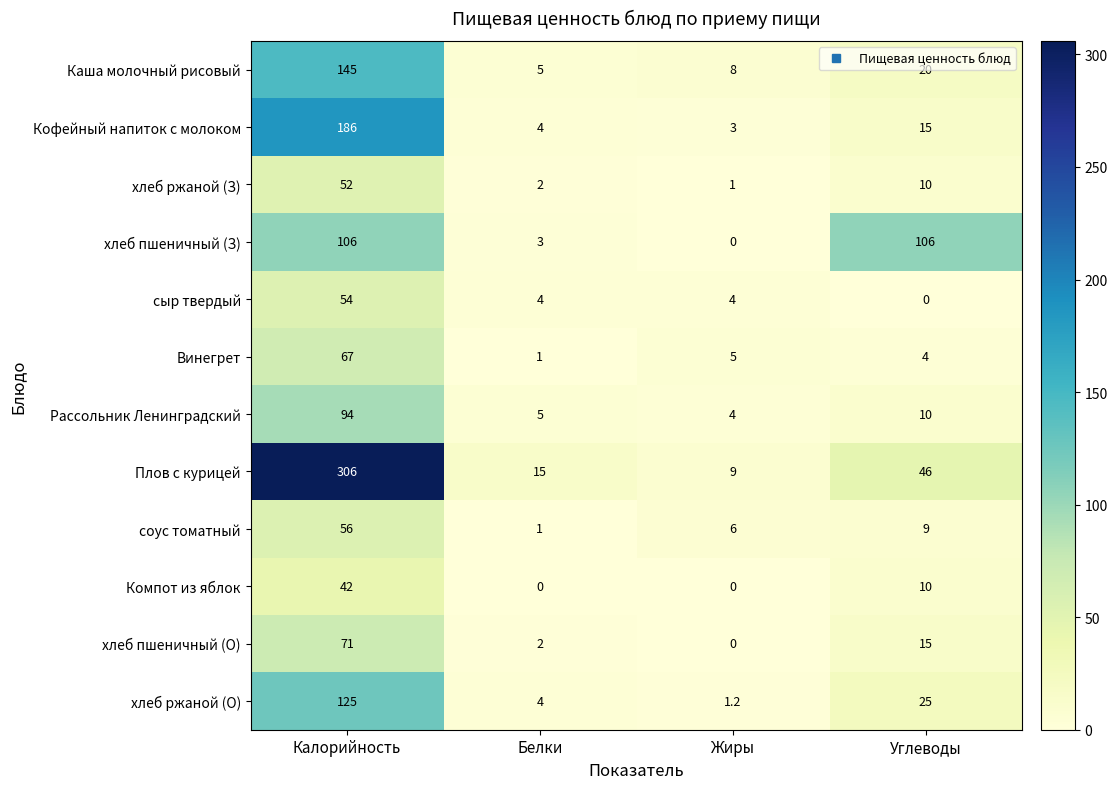

True or false: Компот из яблок has a value of 10.0 at Углеводы.

True